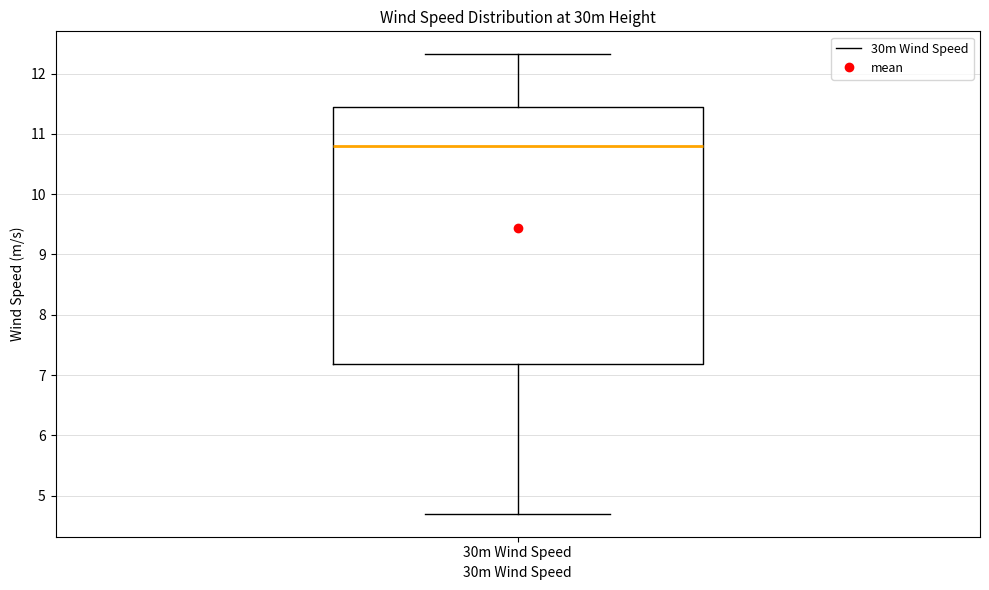

Where is the lower edge of the box for 30m Wind Speed on the y-axis? The values are not printed on the chart, so give them approximately, as read against the axis.

7.2